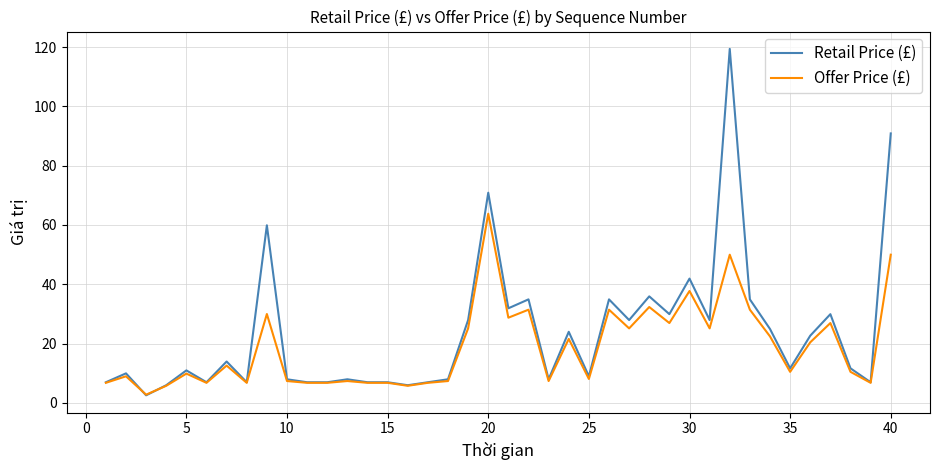

List the series in order of their peak value, highest first.

Retail Price (£), Offer Price (£)